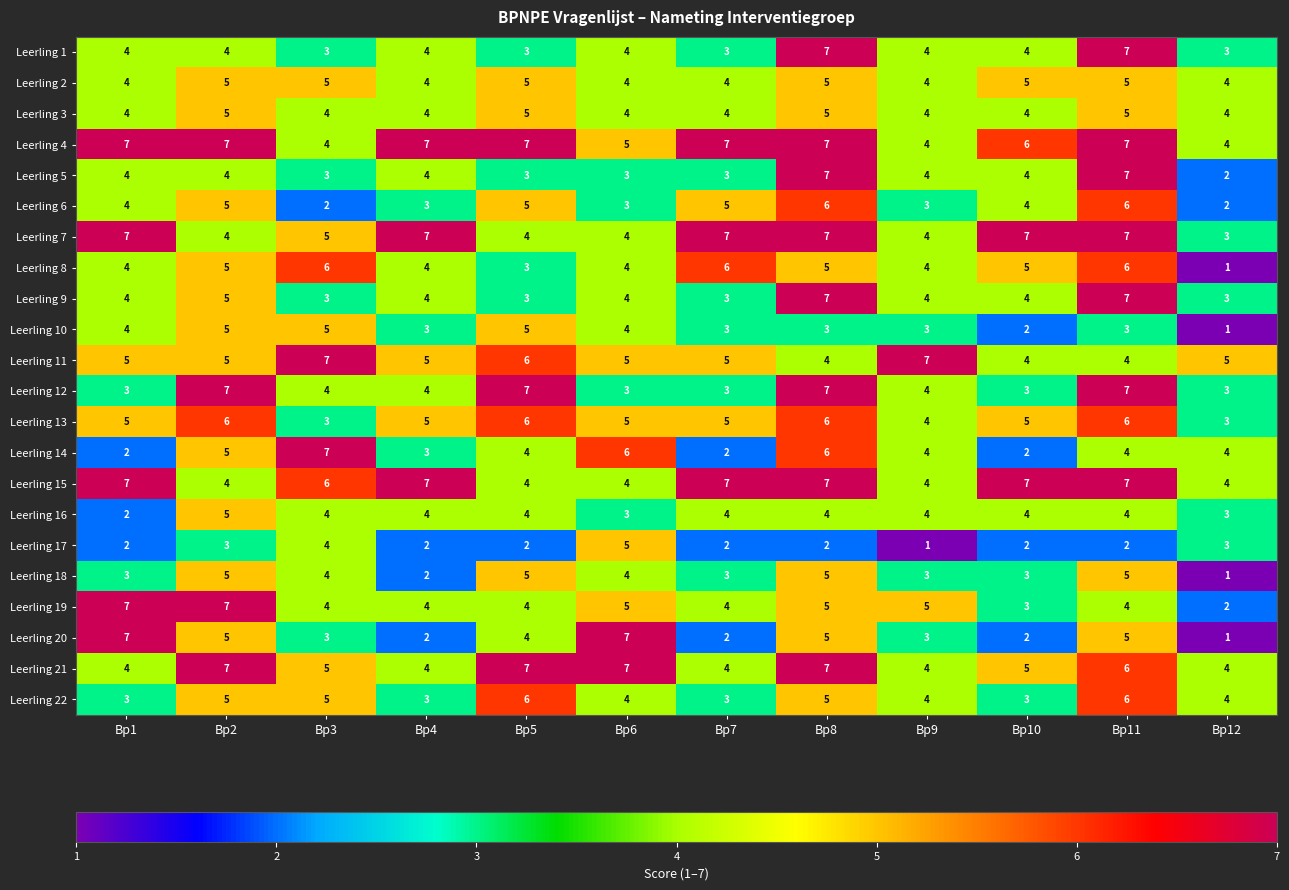

True or false: Leerling 13 has a value of 7 at Bp10.

False